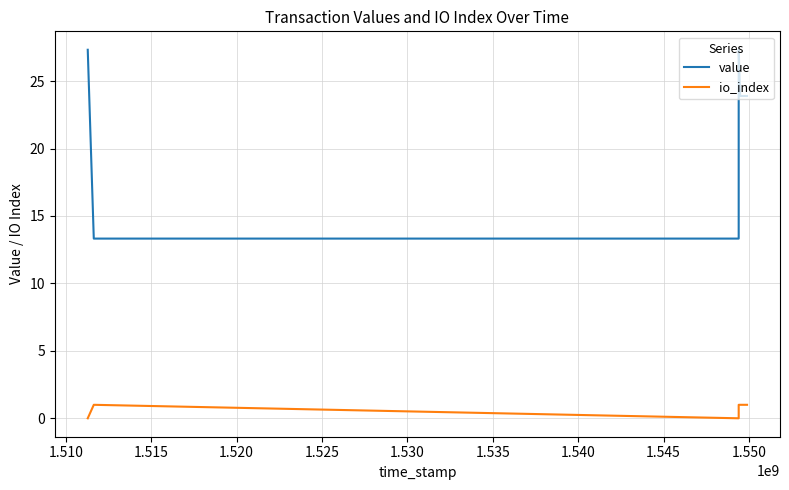

Between 1.525 and 1.530, which is larger?

1.525